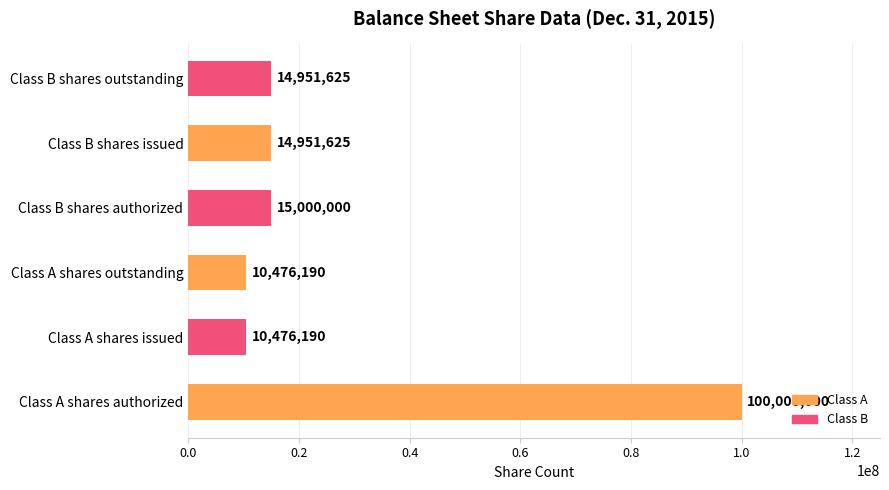

What is the minimum value shown in the chart?

10476190